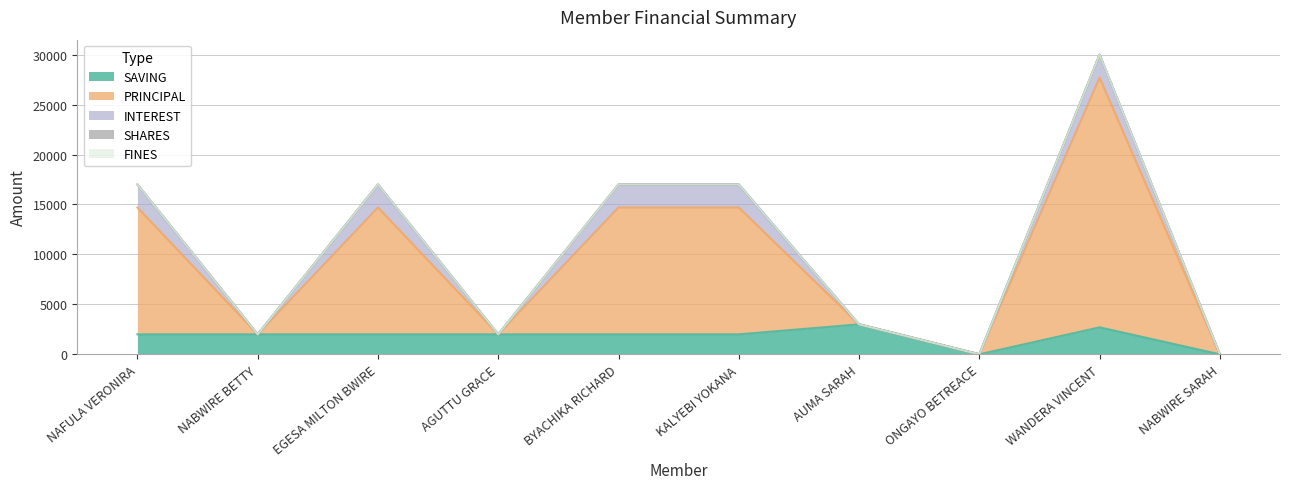

Does the chart display data point markers on the line(s)?

No